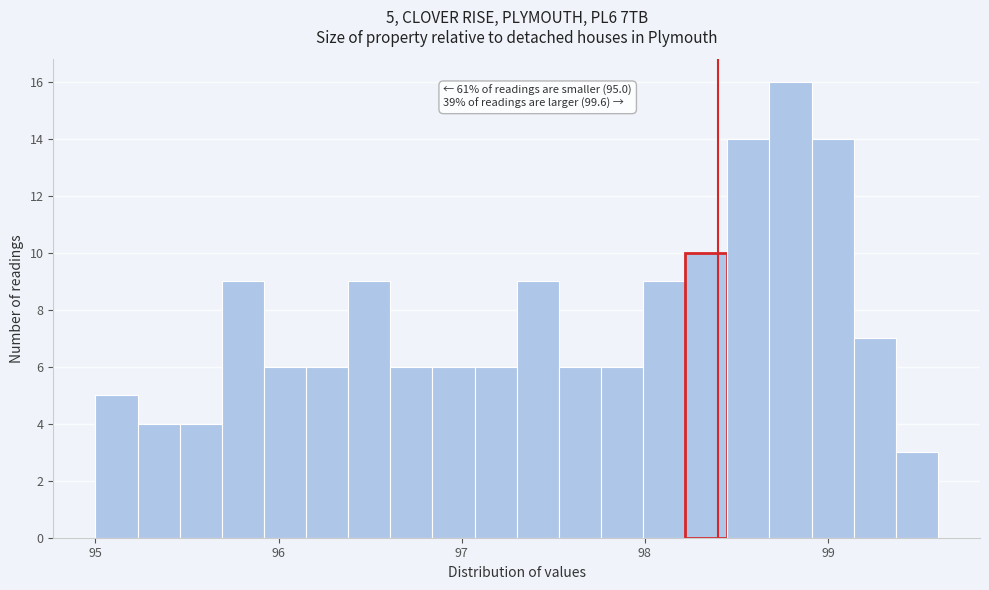

Read against the x-axis, roughly where is the centre of the tallest bar?

98.8